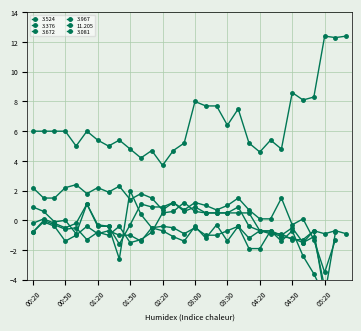

Count the number of categories in the chart.

30